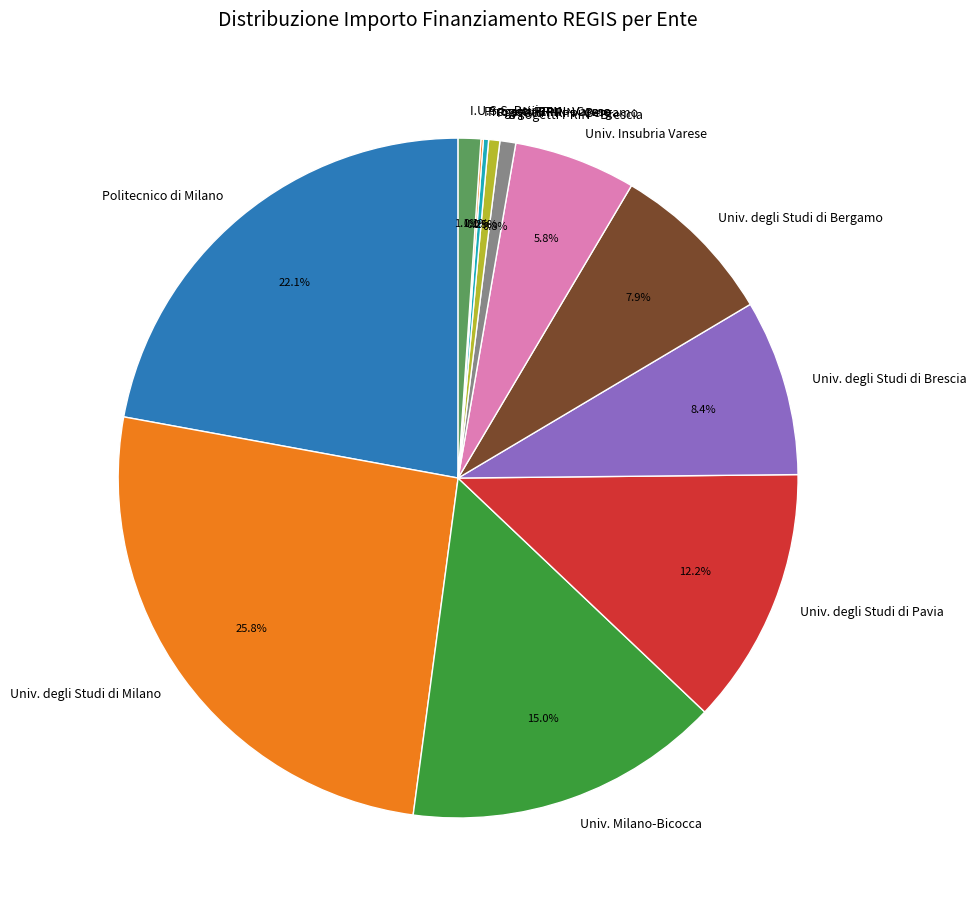

Which category has the biggest portion of the pie?

Univ. degli Studi di Milano